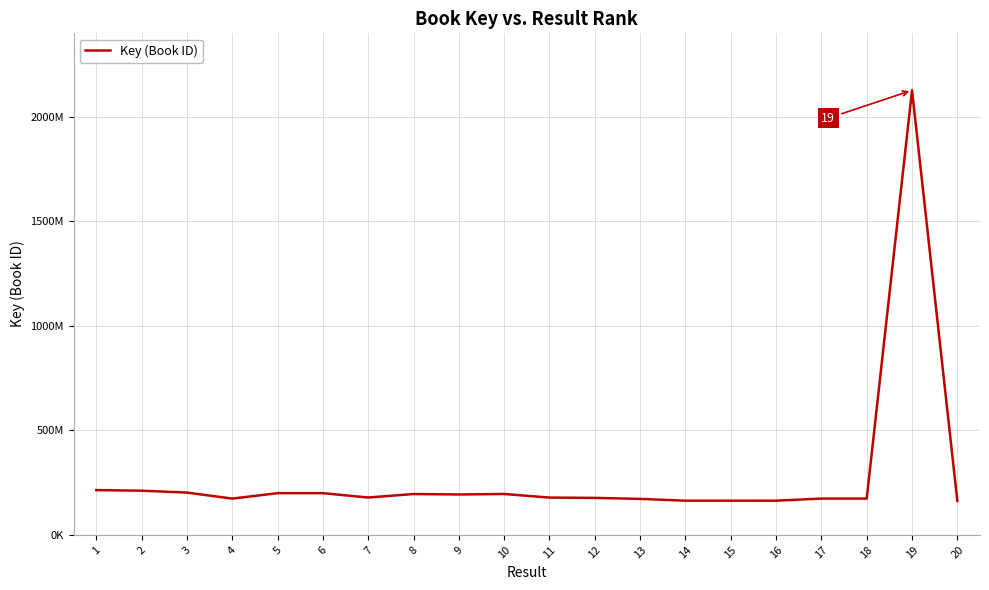

Is it true that the value at 4 is 66793224?

False